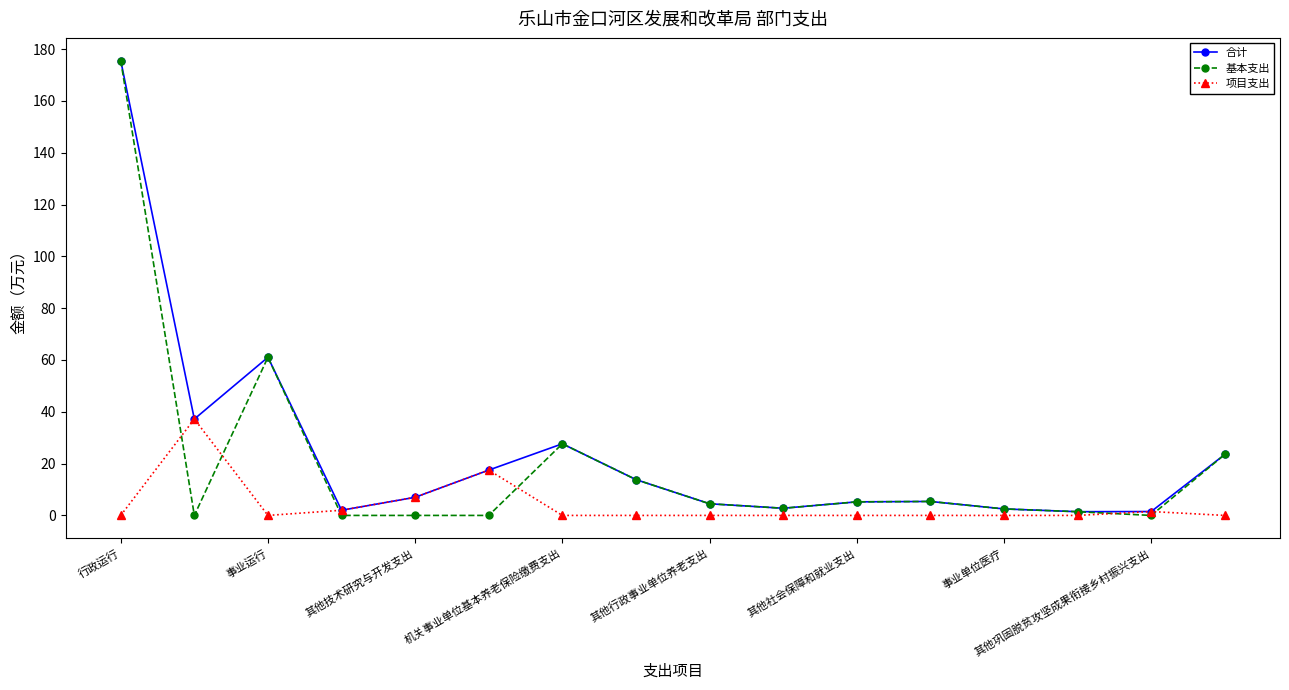

What is the highest value of the 基本支出 series?

175.5